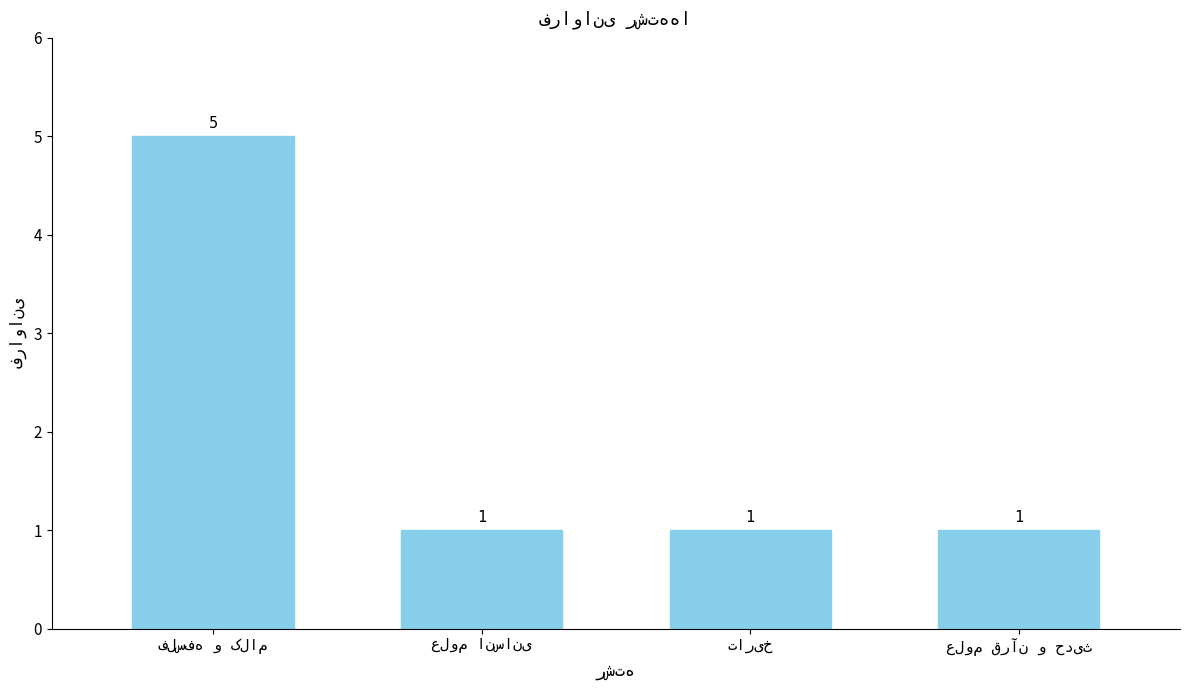

What is the value of the 2nd bar from the left?

1